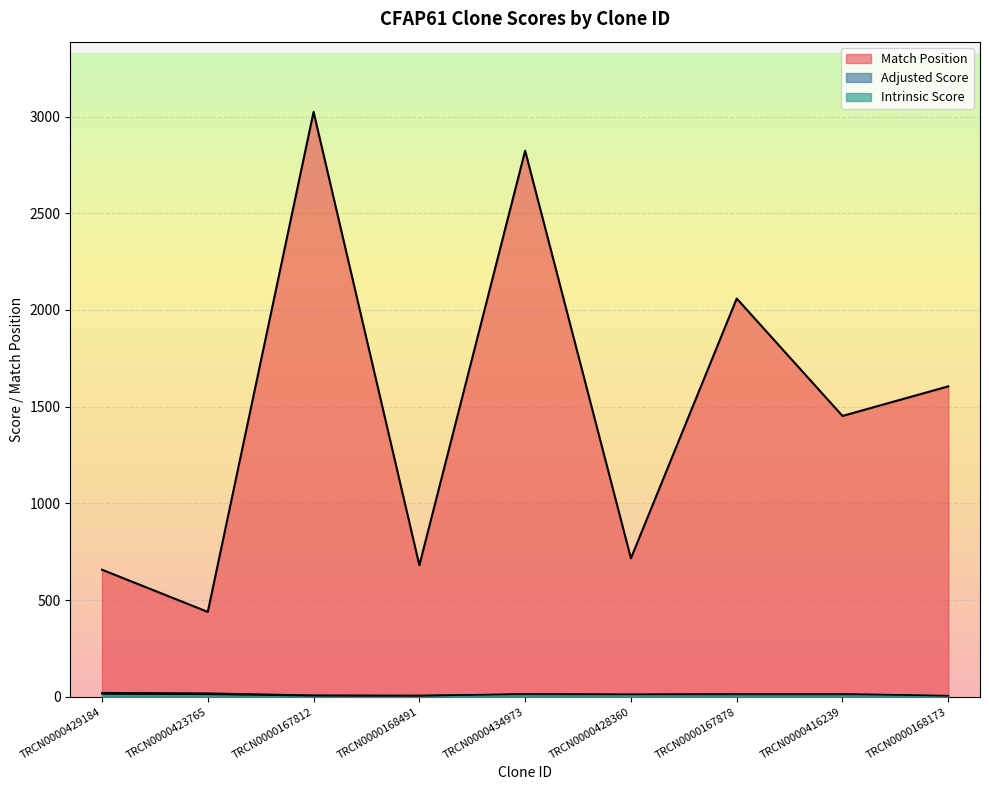

Rank the categories by Match Position value from highest to lowest.

TRCN0000167812, TRCN0000434973, TRCN0000167878, TRCN0000168173, TRCN0000416239, TRCN0000428360, TRCN0000168491, TRCN0000429184, TRCN0000423765